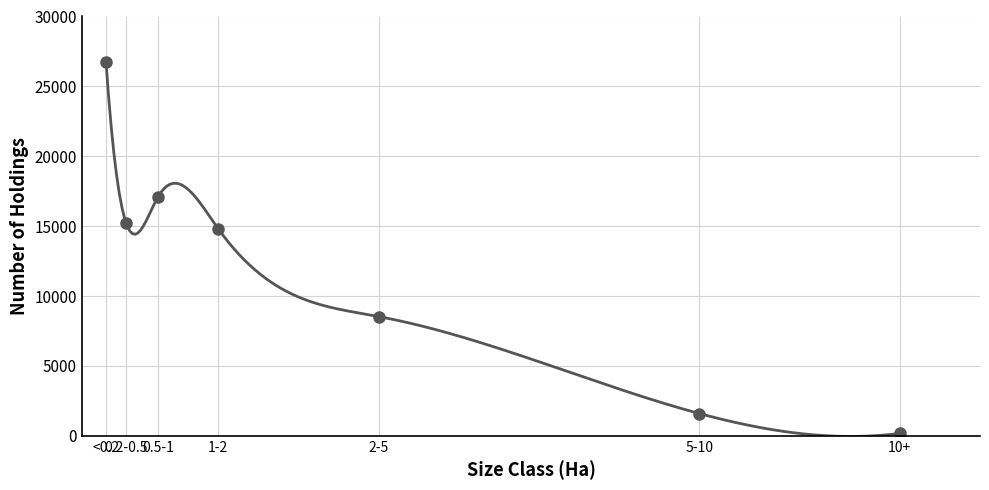

Is it true that the value at 2-5 is 8531?

True